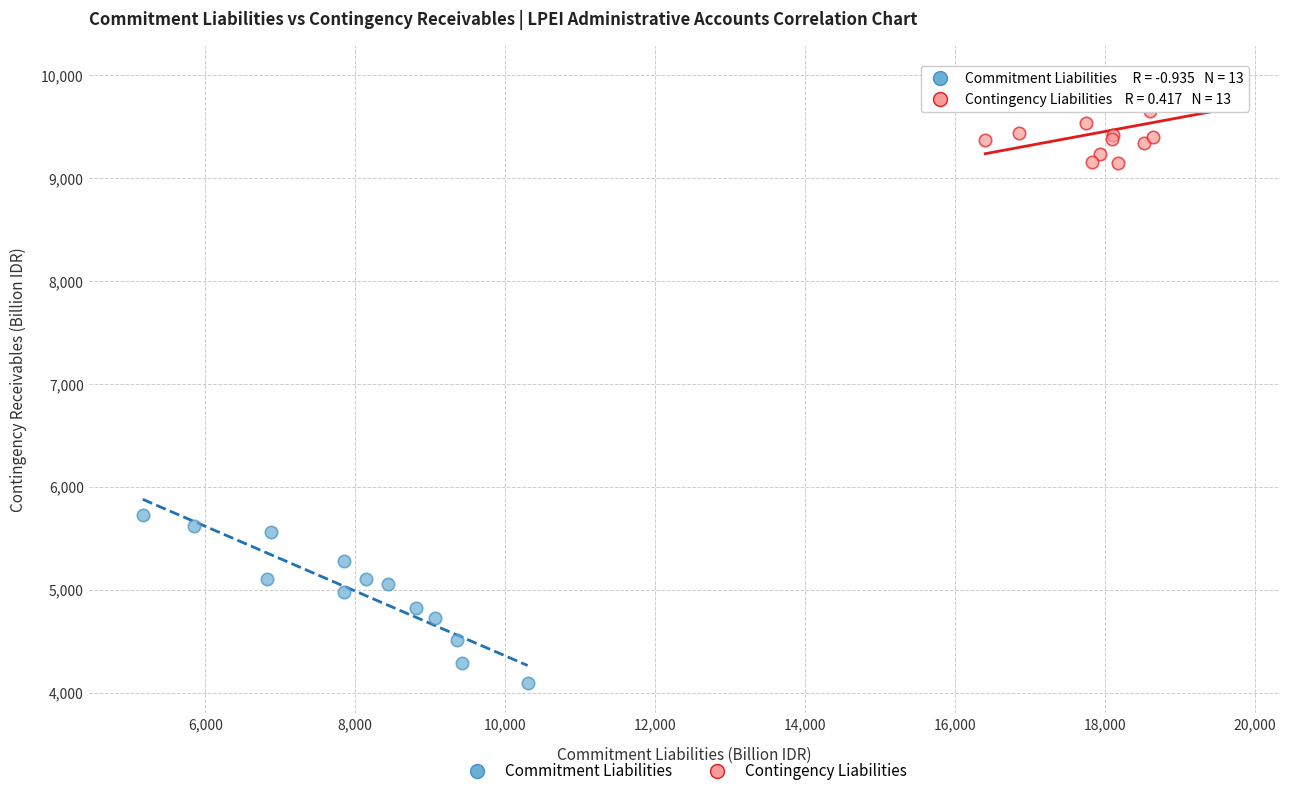

What are all the series names shown in the legend?

Commitment Liabilities, Contingency Liabilities